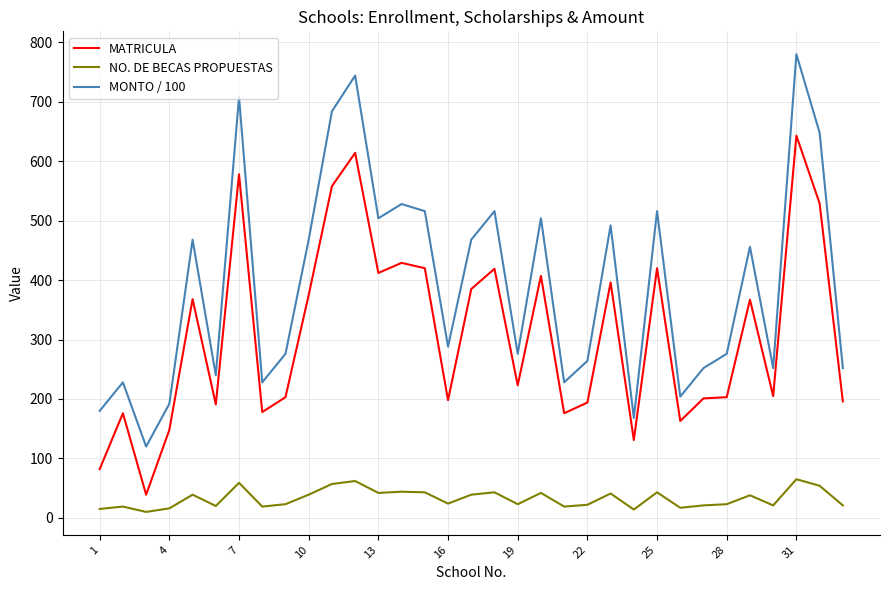

Which series has the largest range (max minus min)?

MONTO / 100